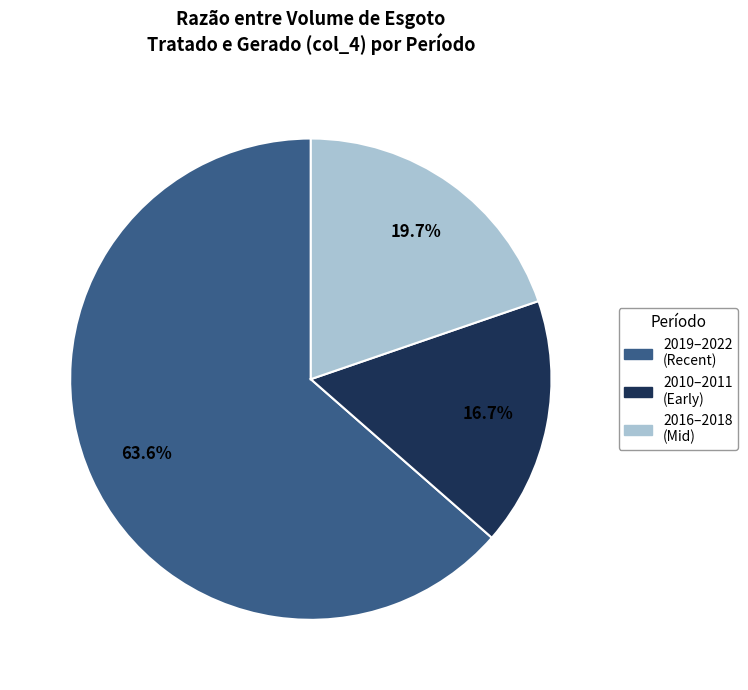

Combined, do 2010–2011 (Early) and 2019–2022 (Recent) account for over 50%?

Yes